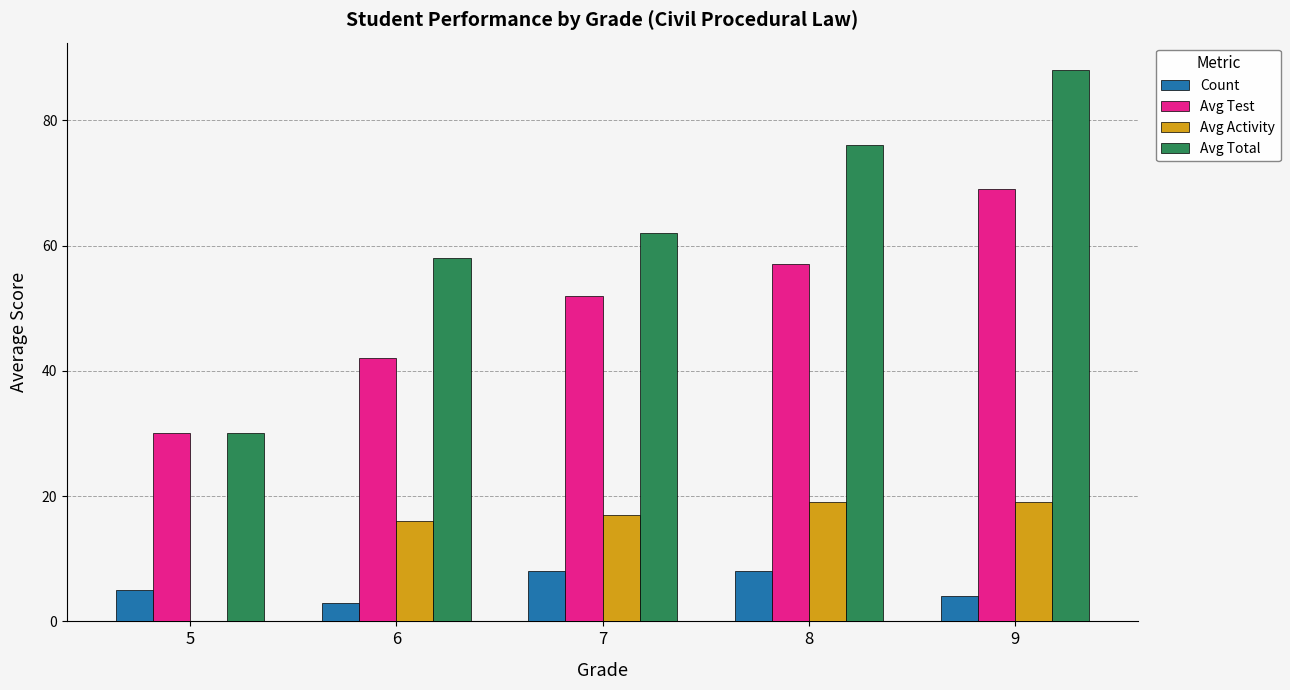

What are all the series names shown in the legend?

Count, Avg Test, Avg Activity, Avg Total